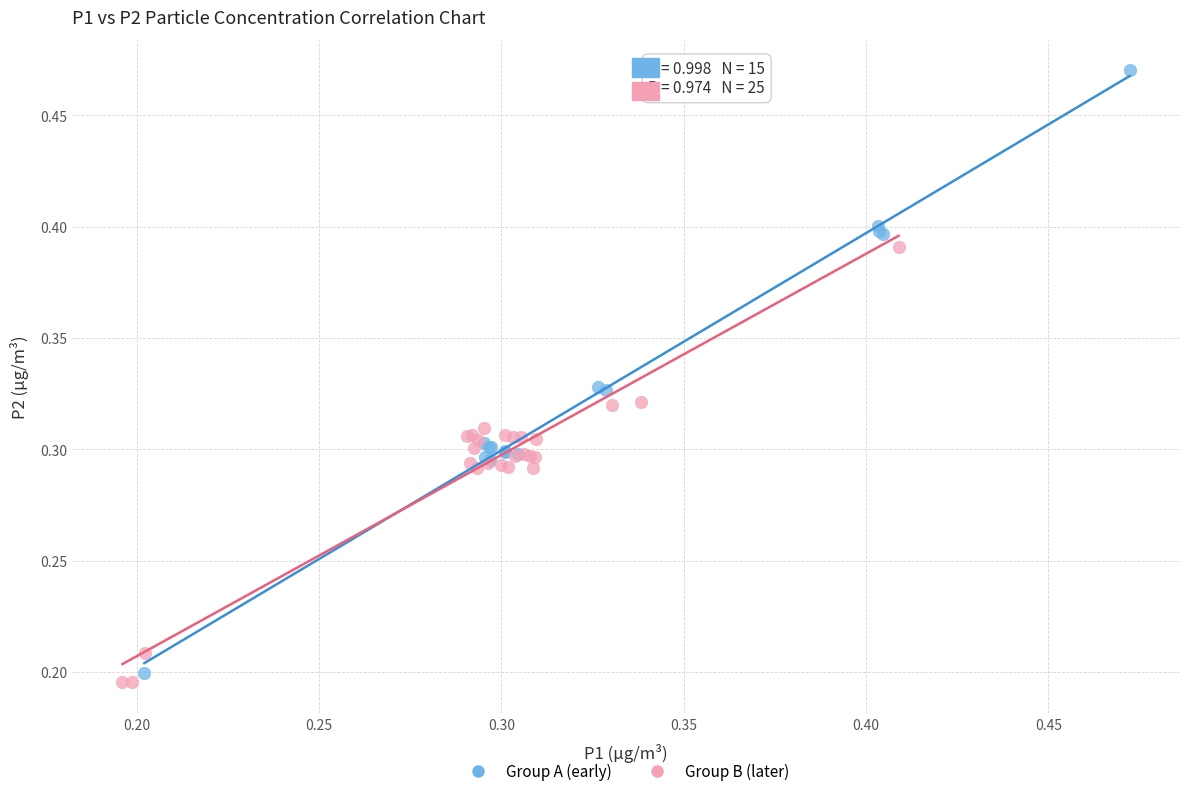

Which series has the widest spread of Y values?

Group A (early)